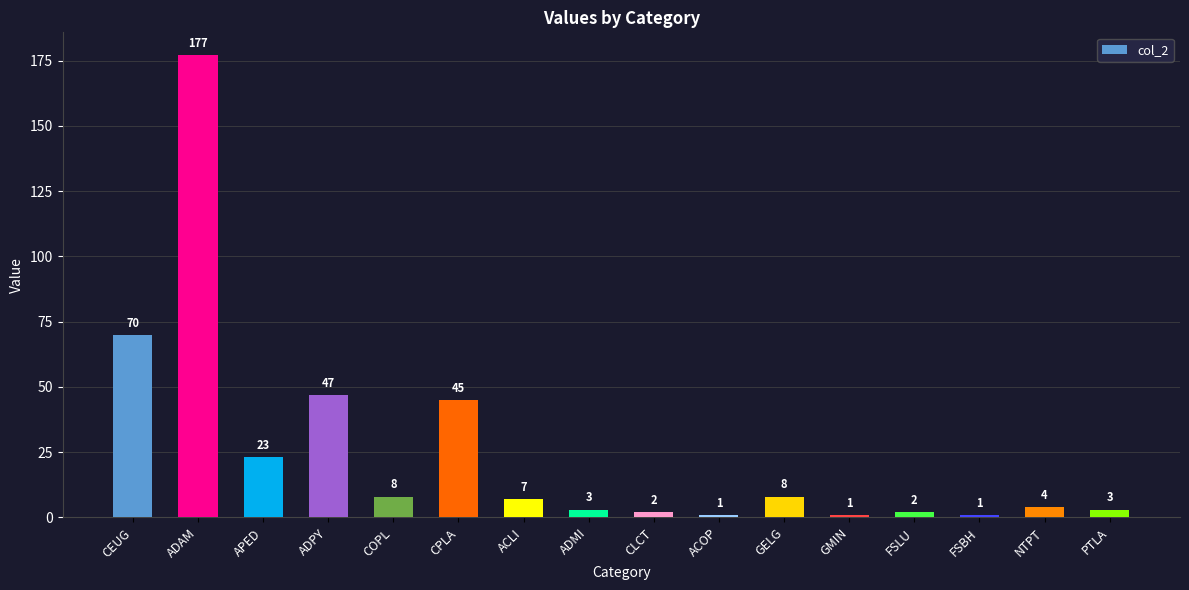

Approximately how many times larger is the value at FSBH compared to ACOP?

1.0